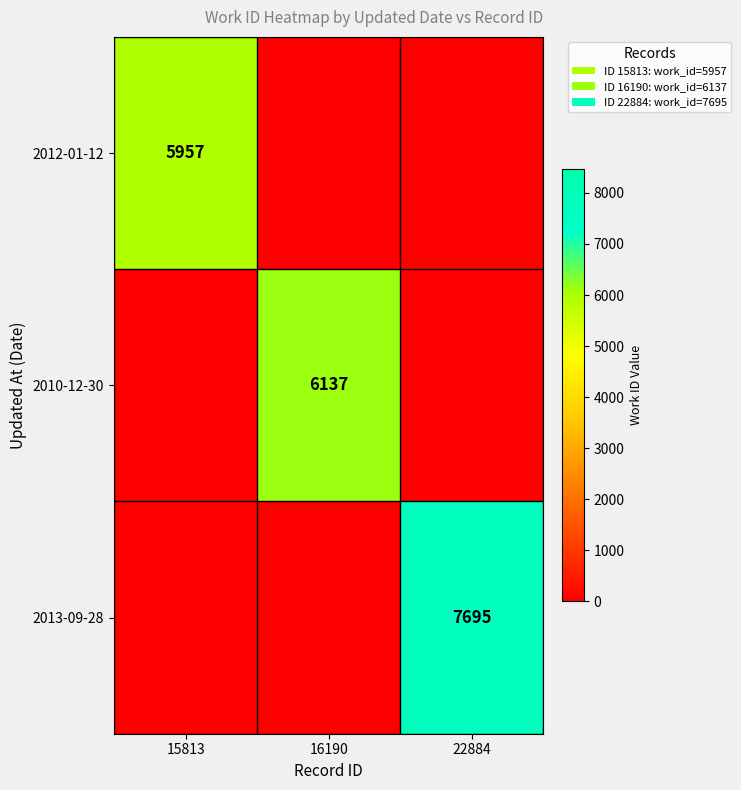

Is the value of 2012-01-12 at 15813 greater than the value of 2013-09-28 at 22884?

No